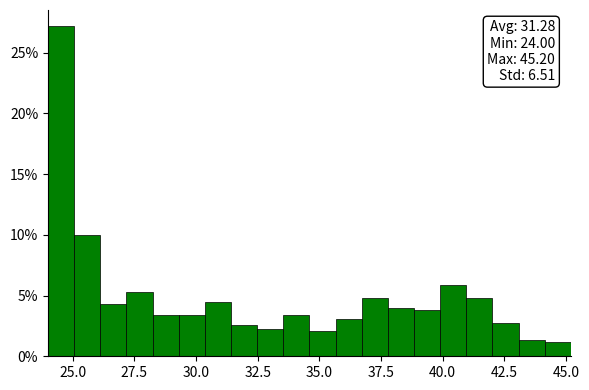

Read against the x-axis, roughly where is the centre of the tallest bar?

24.5